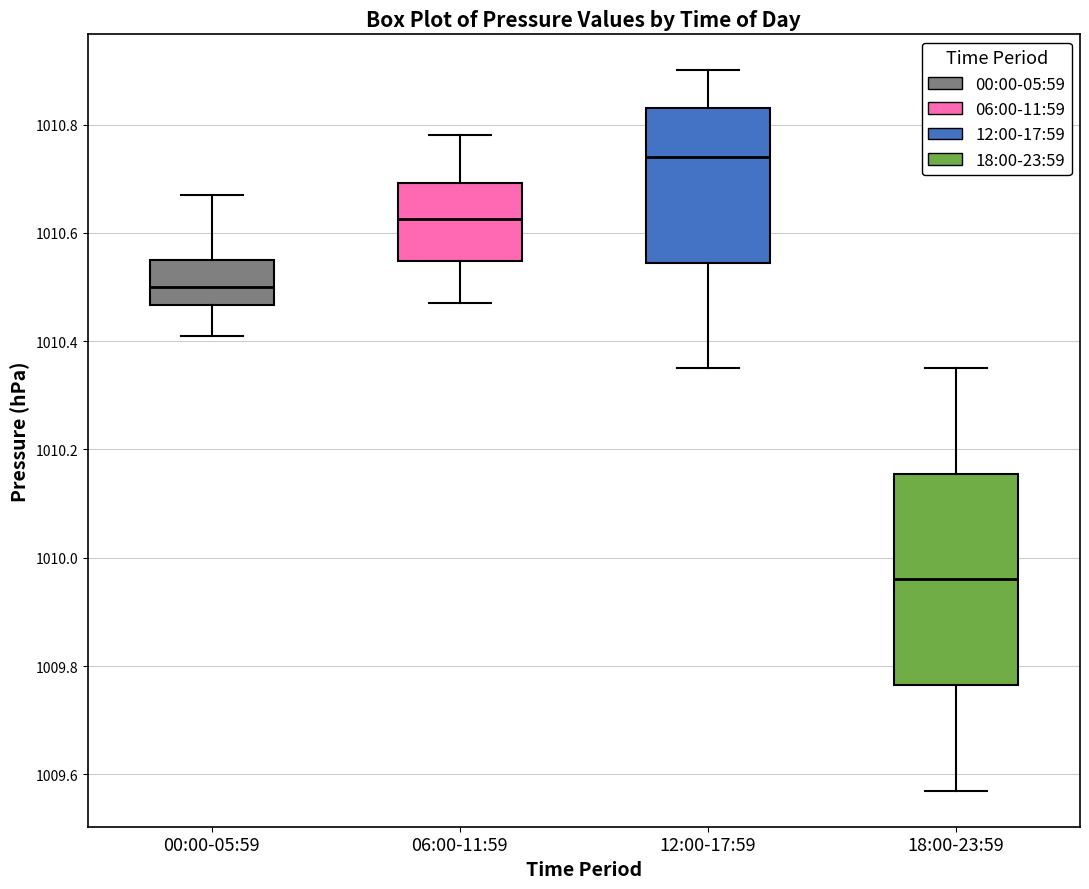

Which box's median line is the lowest?

18:00-23:59